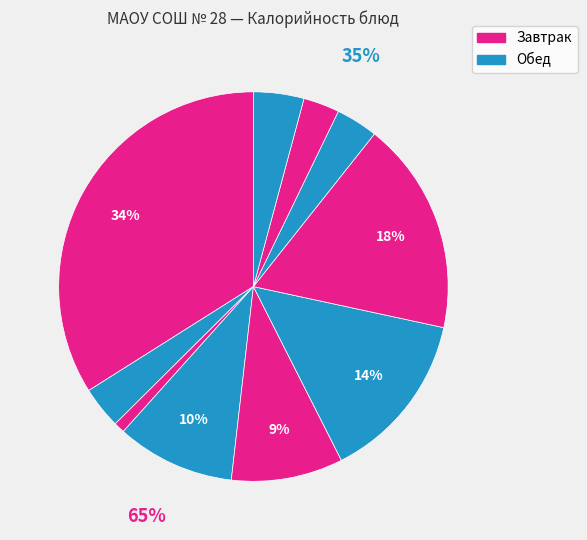

Between Компот из апельсин and каша гречневая, which is larger?

каша гречневая